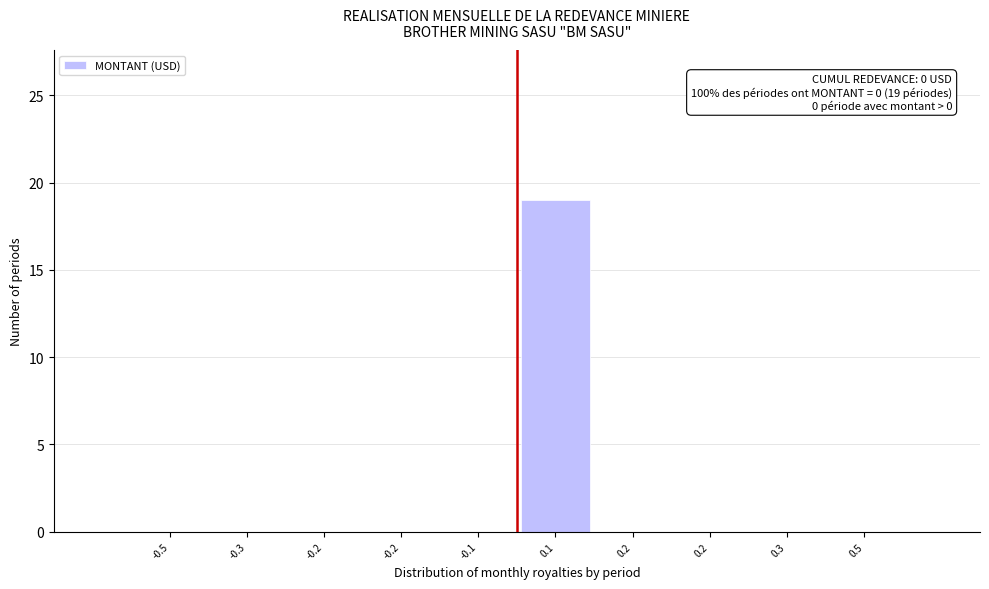

How many data points does each series have?

10